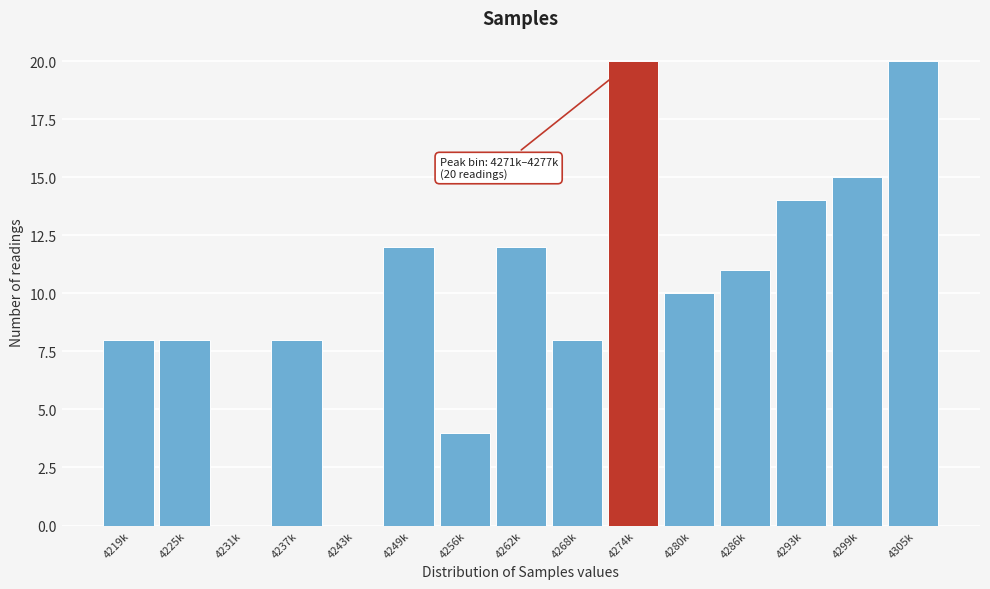

Reading left to right, extract all data points from this chart.

4219k=8	4225k=8	4231k=0	4237k=8	4243k=0	4249k=12	4256k=4	4262k=12	4268k=8	4274k=20	4280k=10	4286k=11	4293k=14	4299k=15	4305k=20